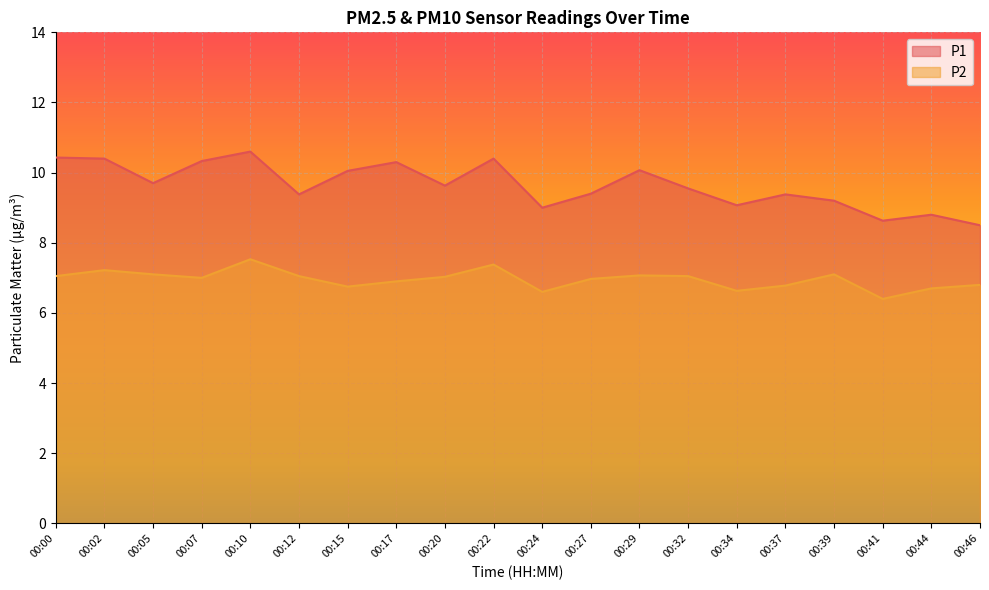

True or false: P1 has a value of 10.6 at 00:10.

True